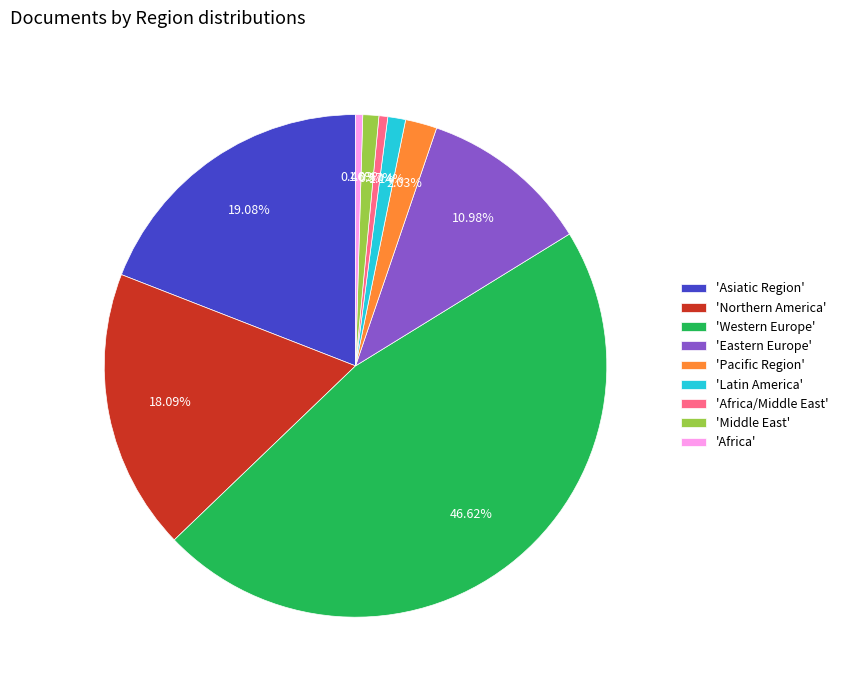

Is the sum of 'Asiatic Region' and 'Eastern Europe' greater than half?

No